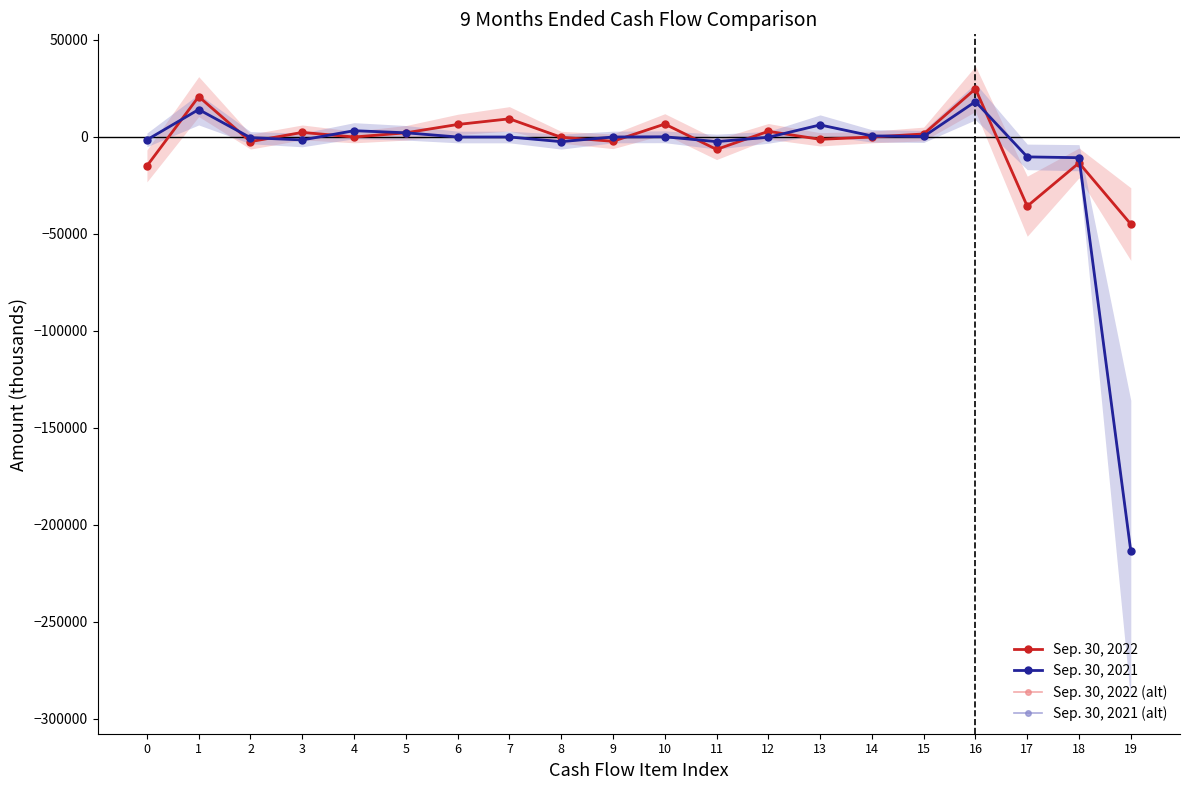

How many lines are shown in the chart?

4